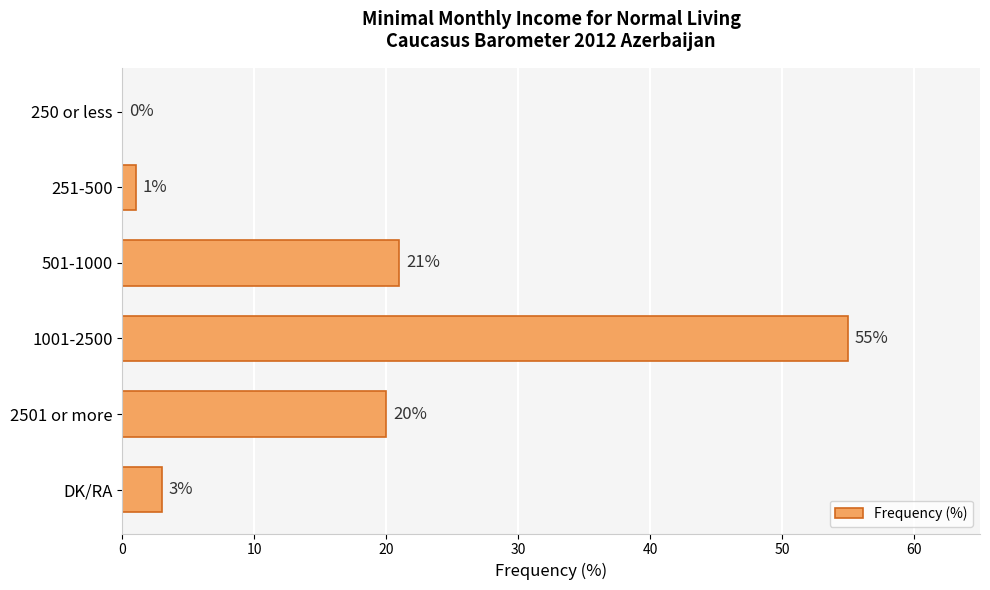

How many positive values are there?

5